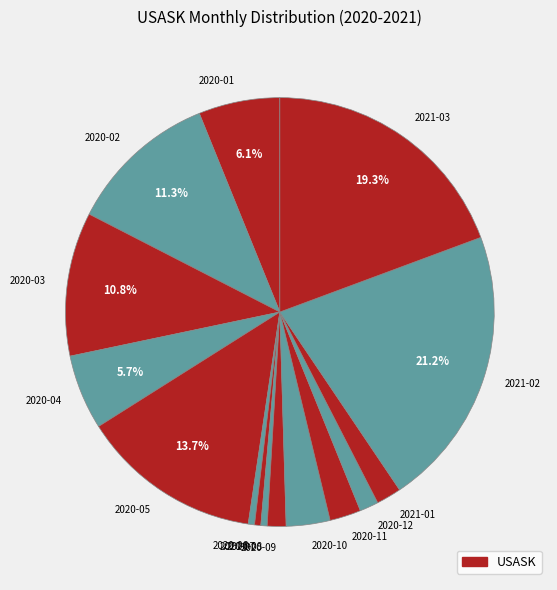

Does 2020-09 represent more than half of the total?

No